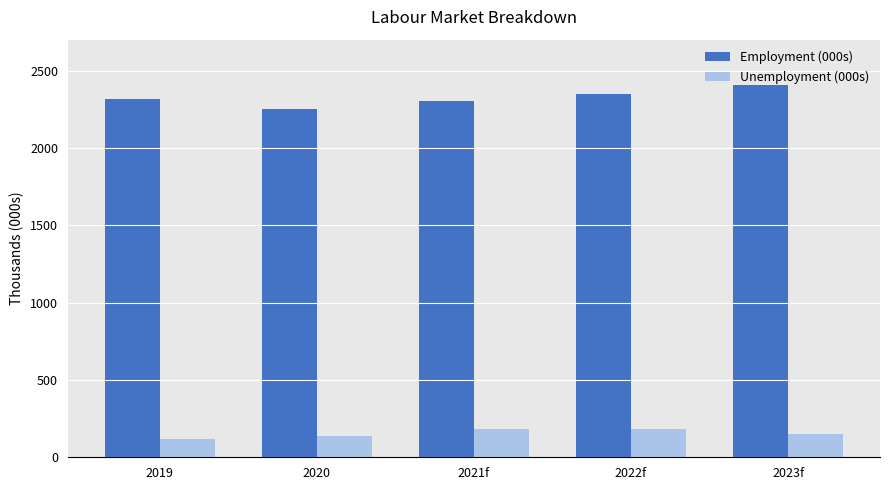

Which series has the largest total across all categories?

Employment (000s)